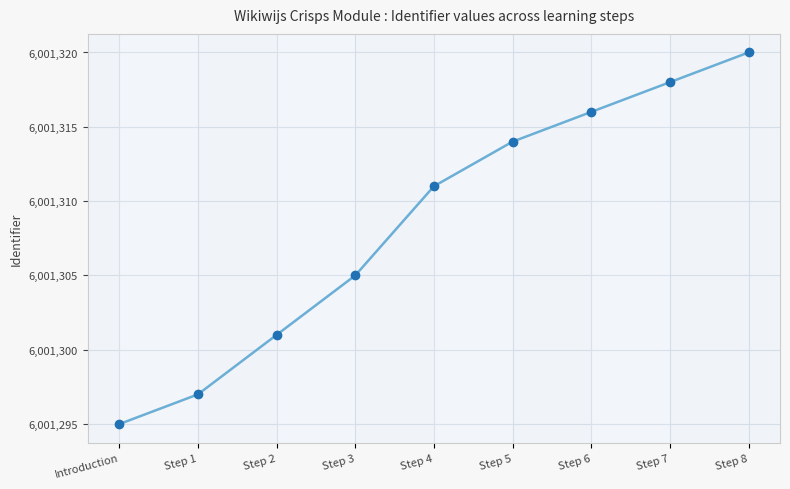

Reading left to right, list all the values displayed in this chart.

6001295	6001297	6001301	6001305	6001311	6001314	6001316	6001318	6001320